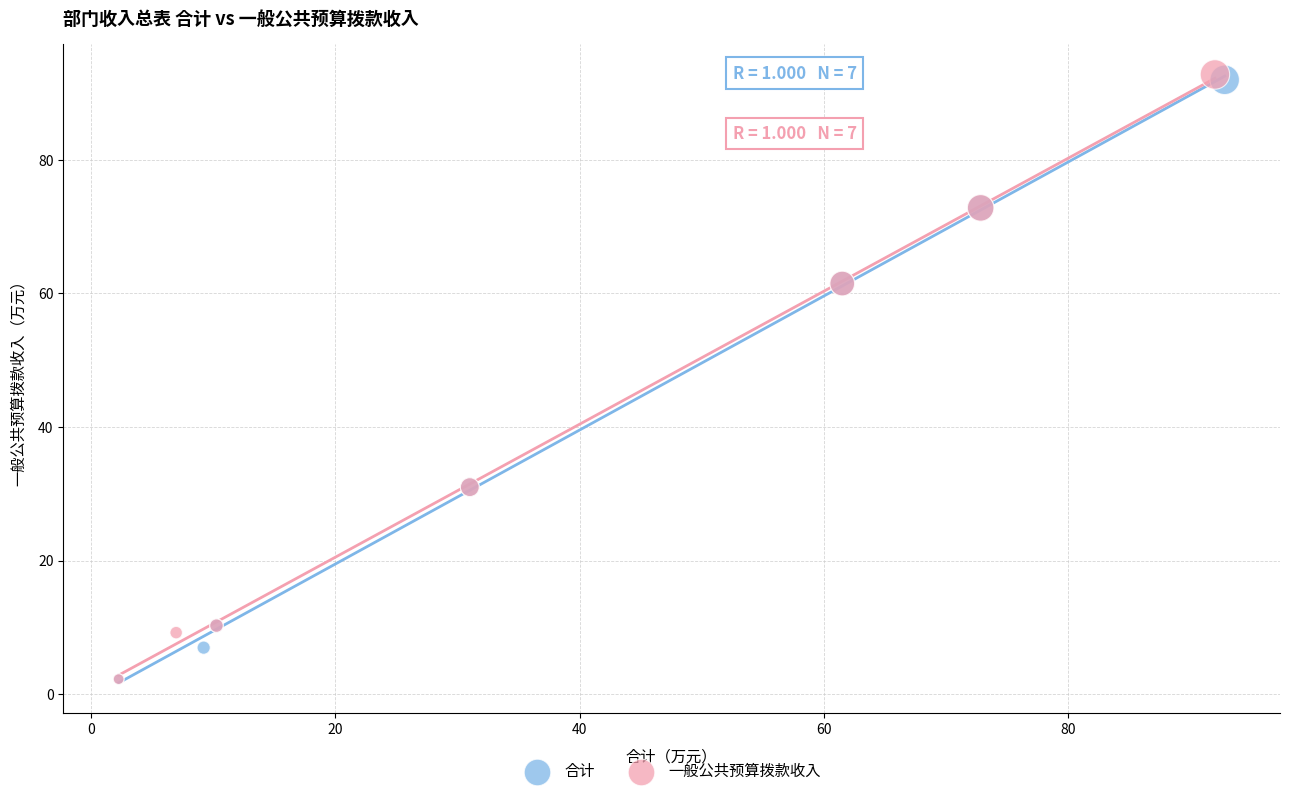

Which series has the widest spread of Y values?

一般公共预算拨款收入